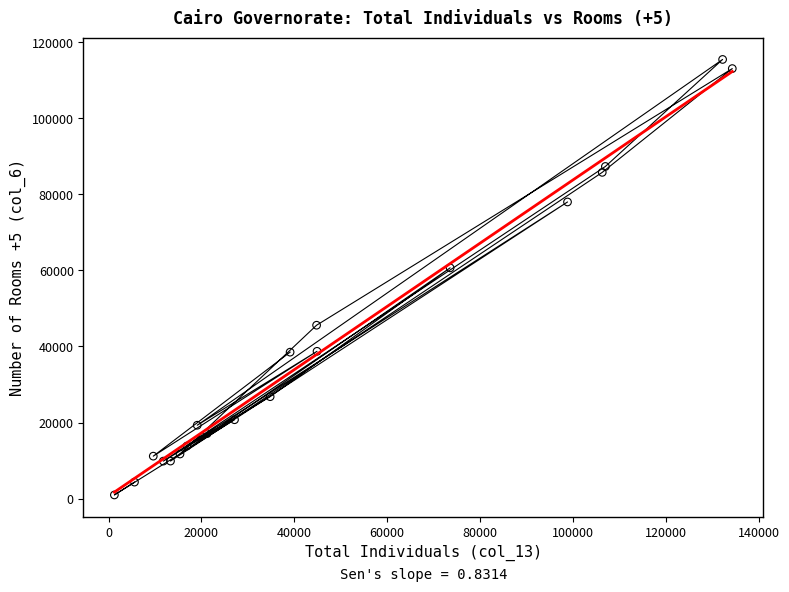

What Y value in the scatter plot is closest to 58225?

60683